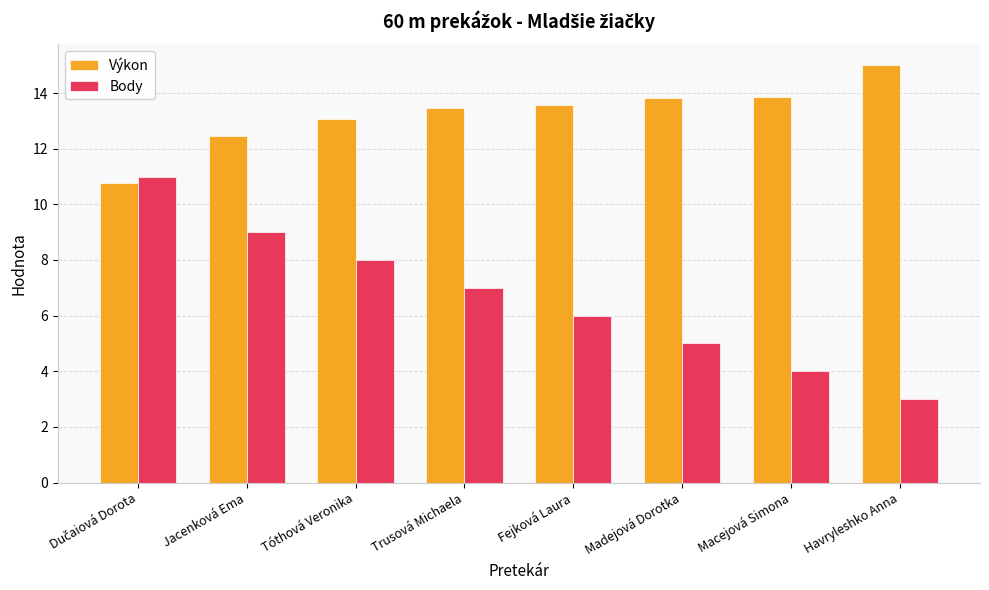

Reading left to right, transcribe all the data shown in this chart.

Výkon: 10.8	12.4	13.1	13.5	13.6	13.8	13.8	15.0
Body: 11.0	9.0	8.0	7.0	6.0	5.0	4.0	3.0